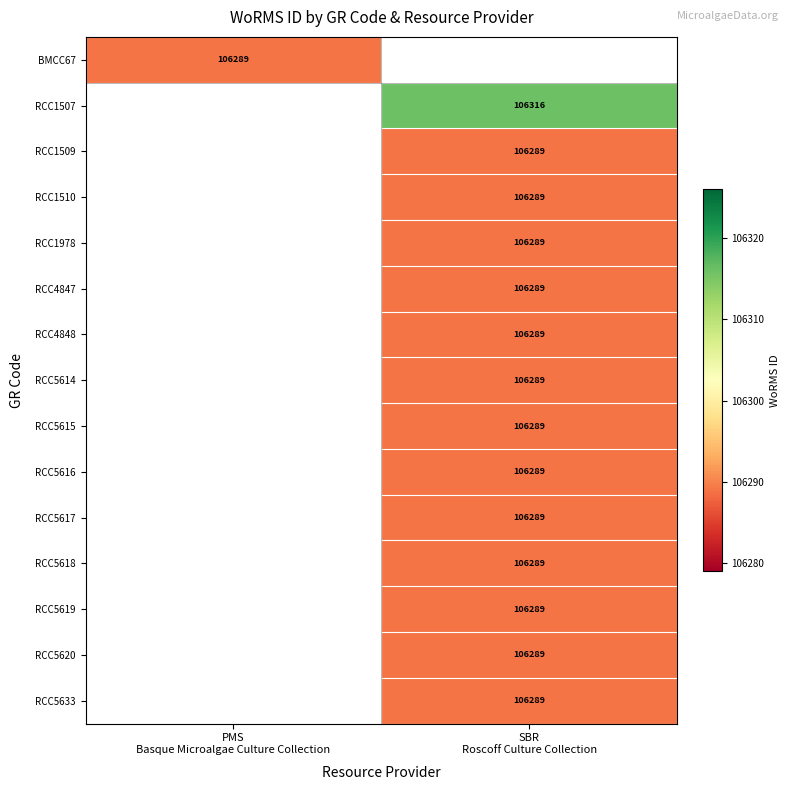

Which series has the widest spread of values?

BMCC67